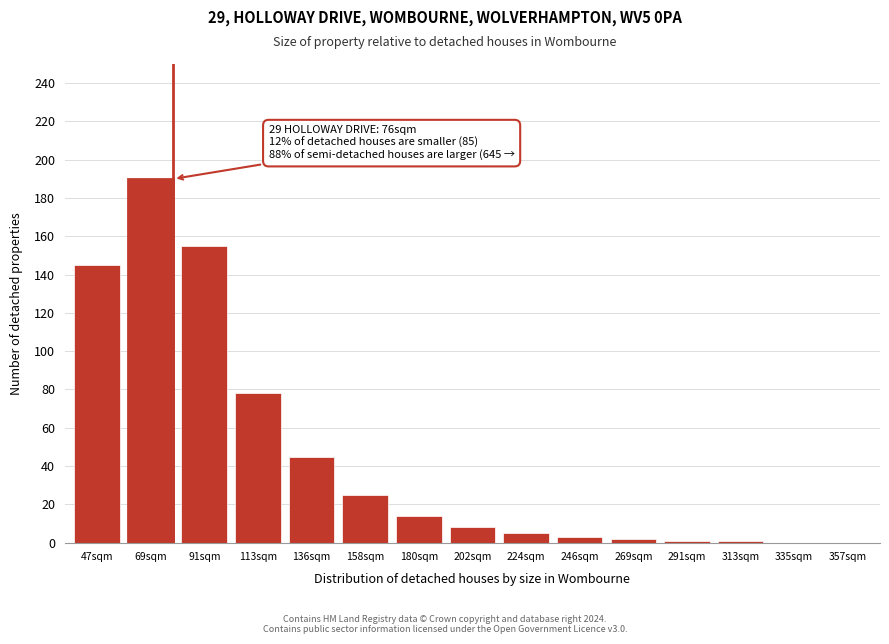

Reading left to right, what are all the values shown in this chart?

47sqm=145	69sqm=190	91sqm=155	113sqm=78	136sqm=45	158sqm=25	180sqm=14	202sqm=8	224sqm=5	246sqm=3	269sqm=2	291sqm=1	313sqm=1	335sqm=0	357sqm=0